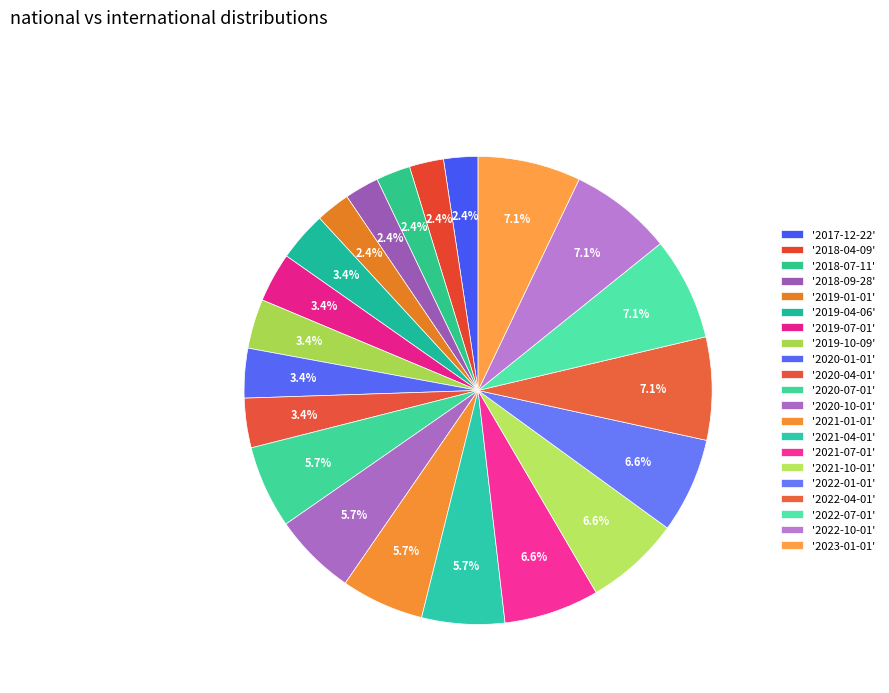

Which category has the smallest portion of the pie?

2017-12-22